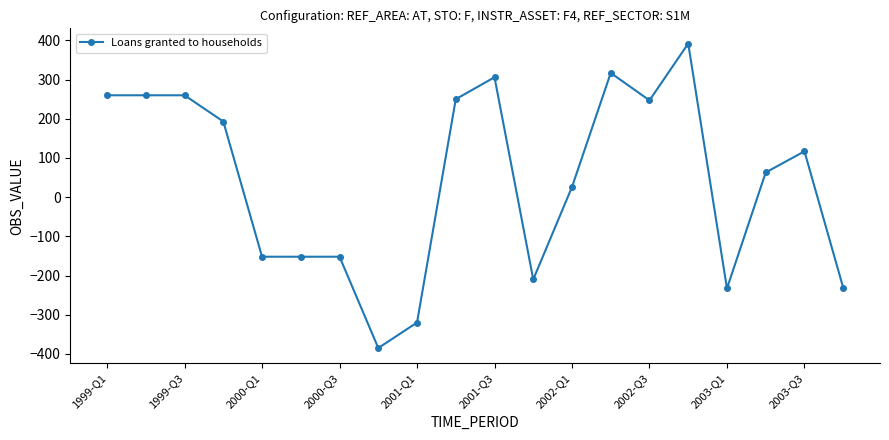

What is the difference between the second highest and minimum values?

702